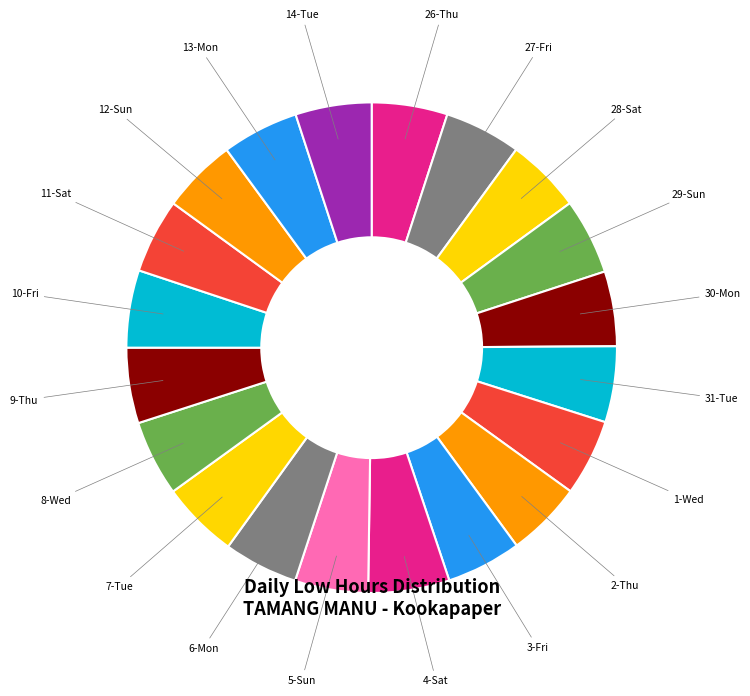

How many segments does this pie chart have?

20